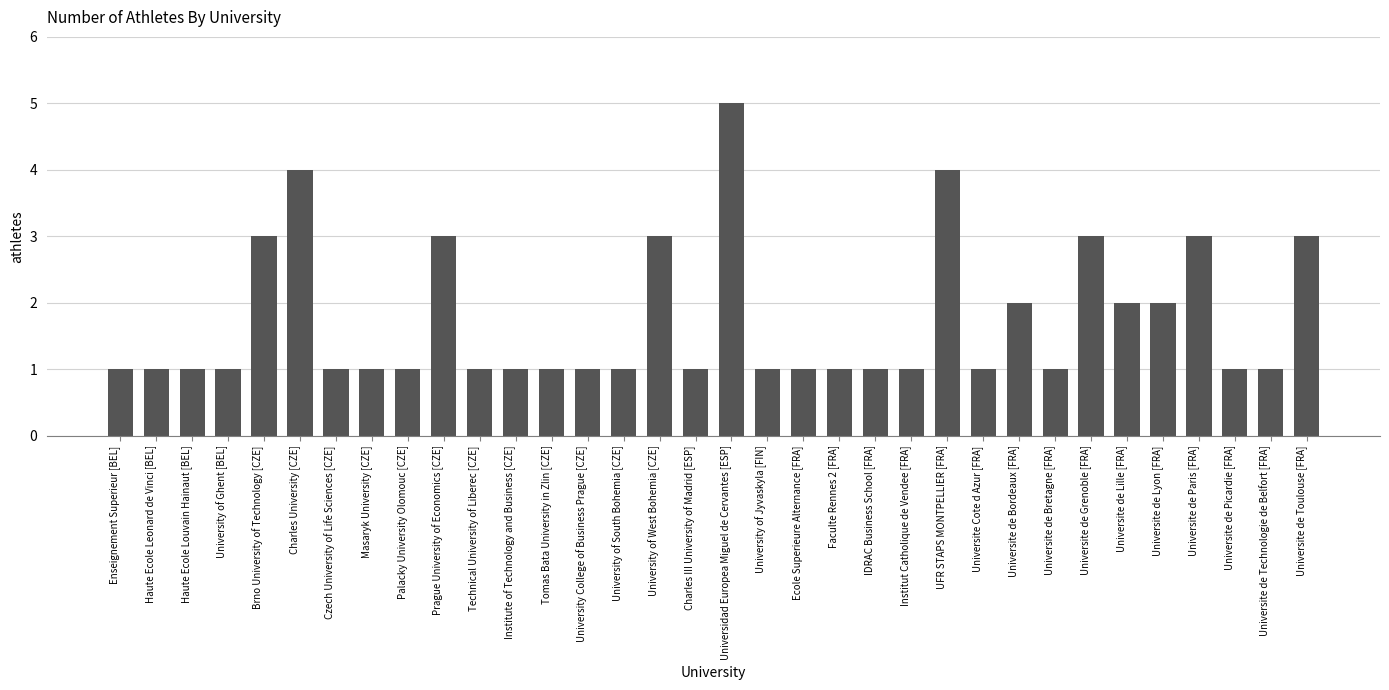

True or false: the data shows 1 at University of Jyvaskyla [FIN].

True